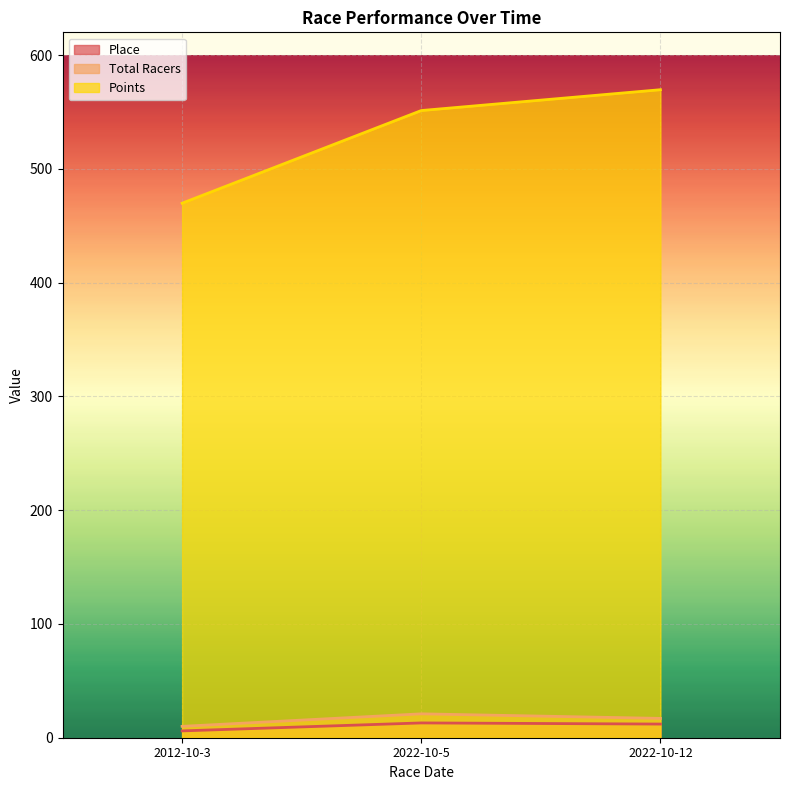

At which label does Total Racers reach its minimum?

2012-10-3